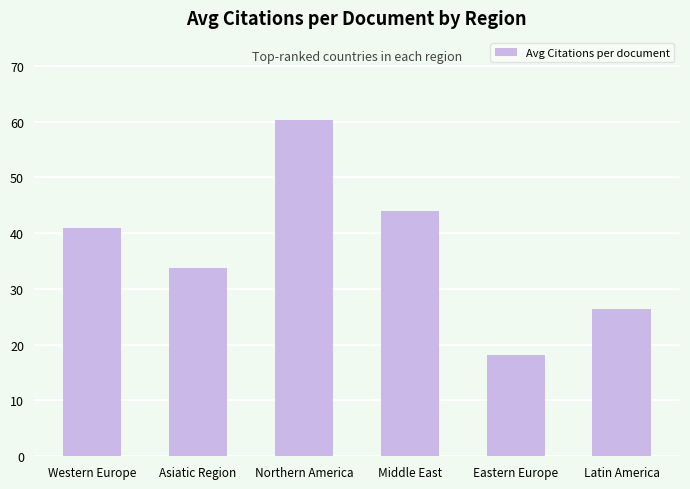

What is the difference between the second highest and second lowest values?

17.7